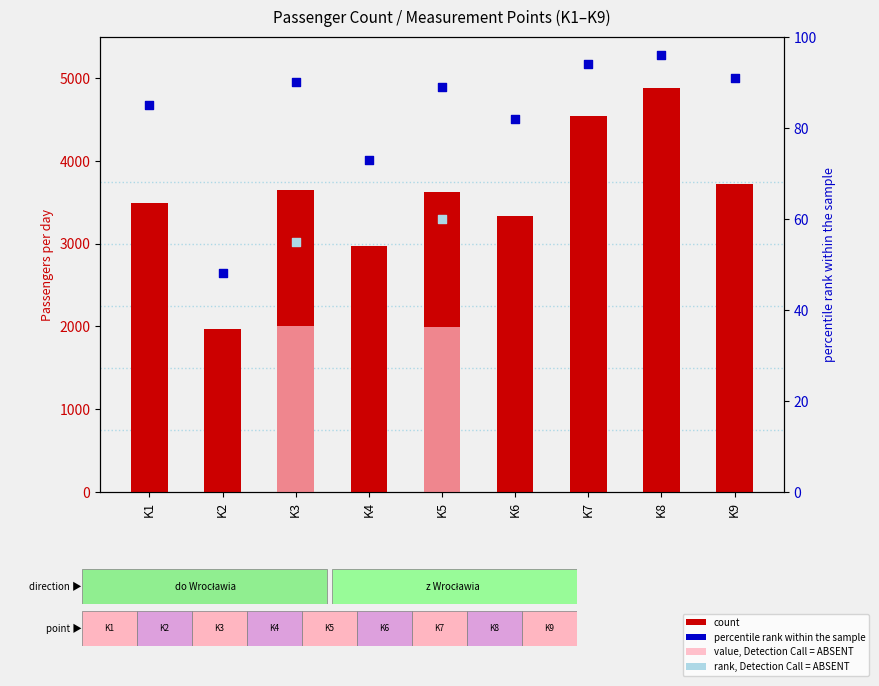

What is the change in value from K7 to K8?

+337